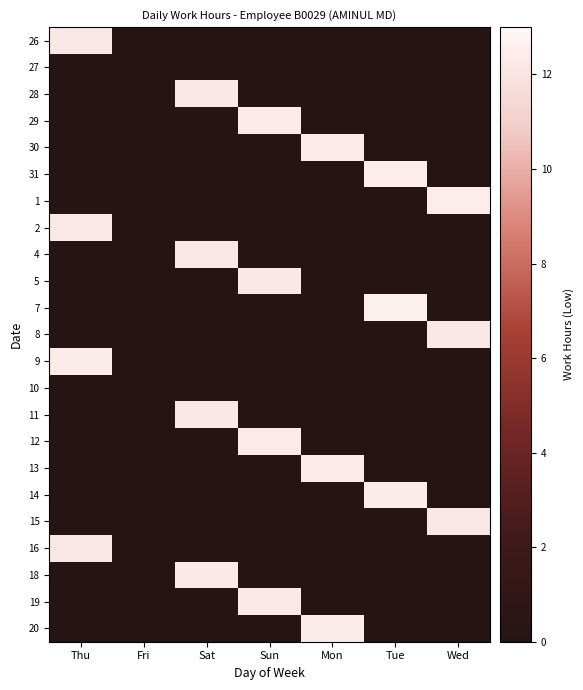

At Tue, list the series in order from smallest to largest.

26, 27, 28, 29, 30, 1, 2, 4, 5, 8, 9, 10, 11, 12, 13, 15, 16, 18, 19, 20, 14, 31, 7